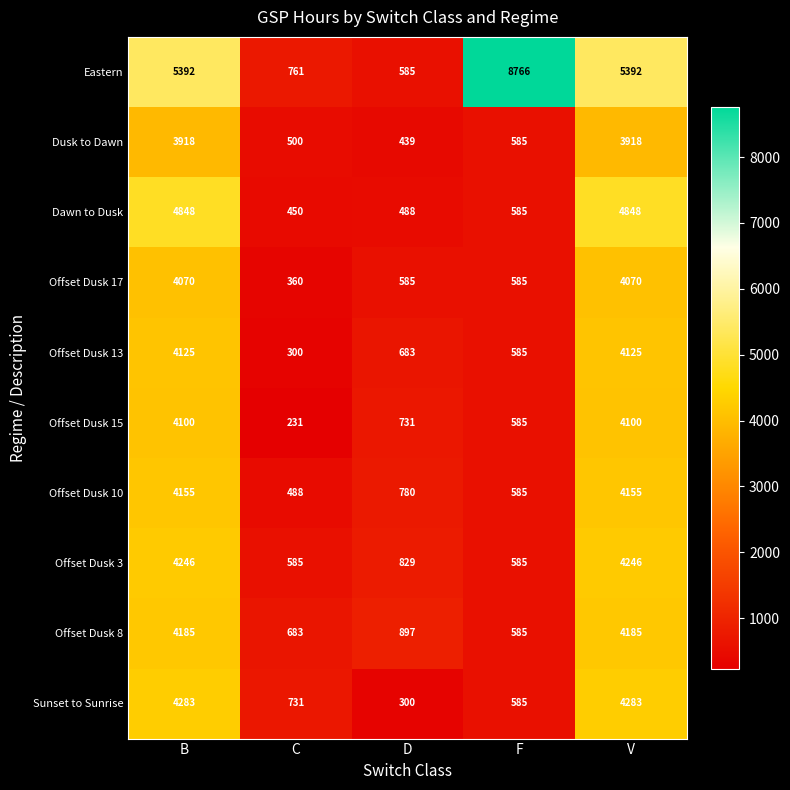

Read the Offset Dusk 13 value at D.

683